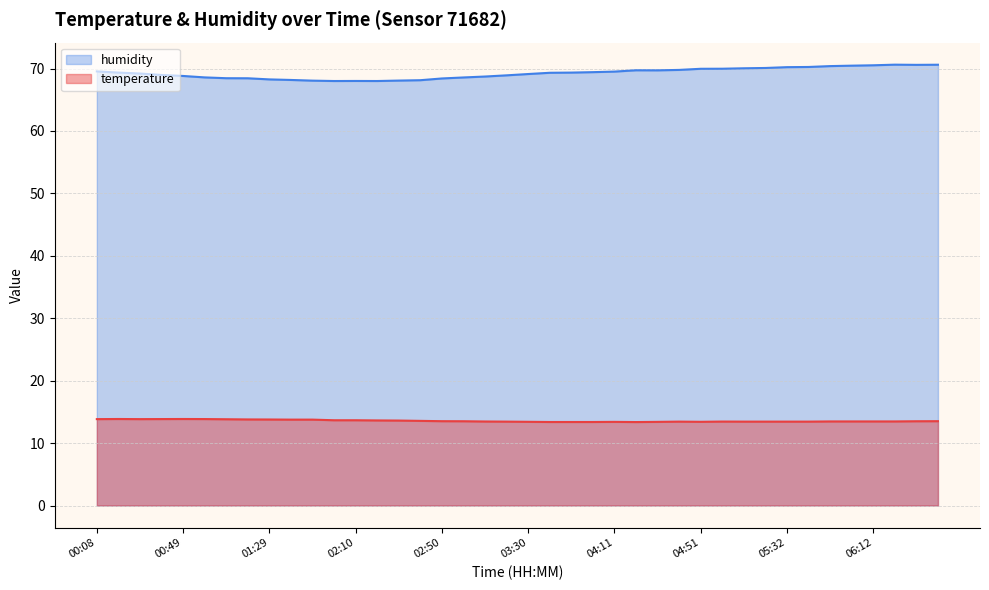

True or false: humidity and temperature intersect in this chart.

False